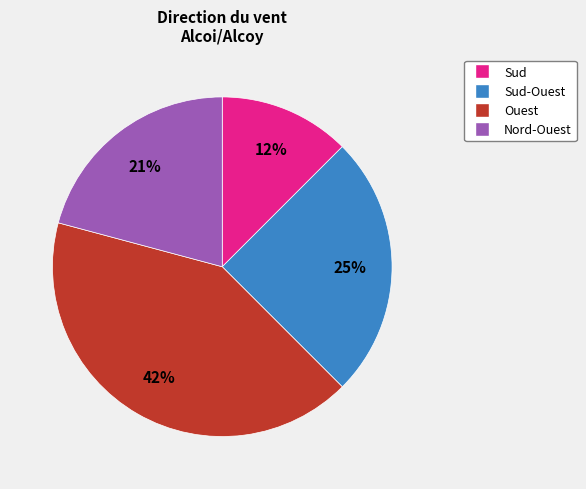

To the nearest percent, what is the average slice percentage?

25%